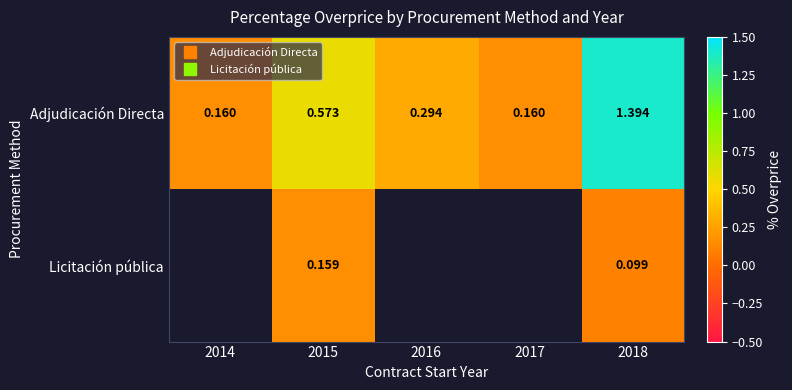

The Adjudicación Directa series shows 0.1 at 2016. True or false?

False